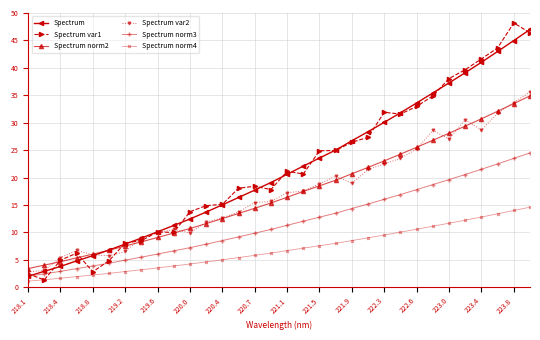

Which series has the widest spread of values?

Spectrum var1